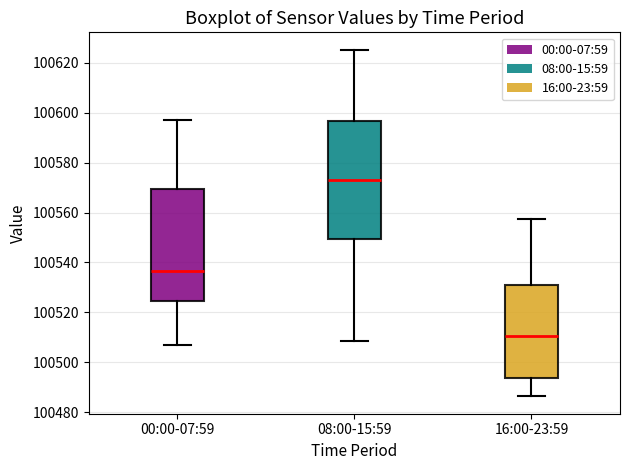

Which box's median line is the lowest?

16:00-23:59